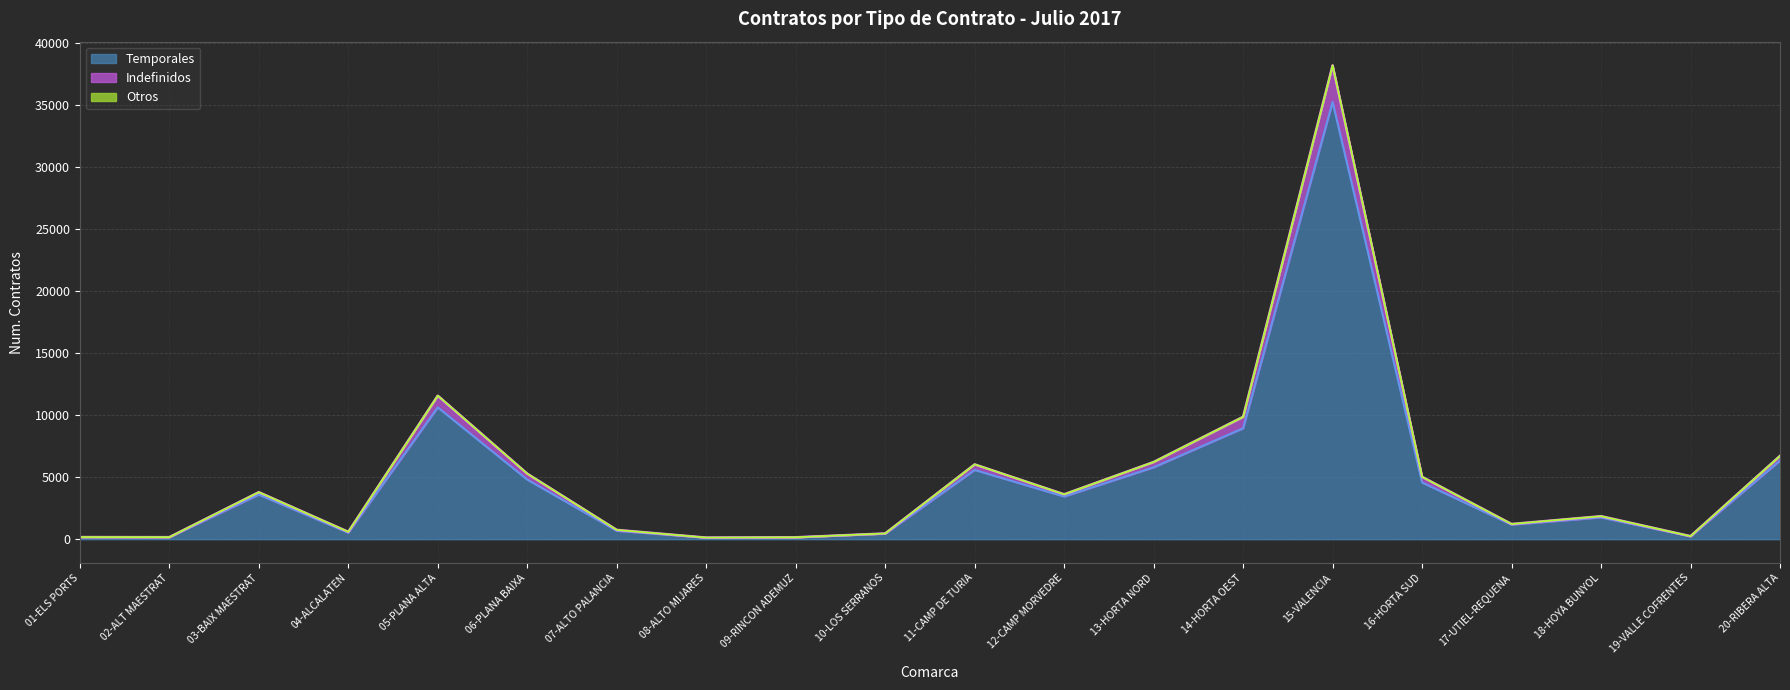

Does the chart have visible grid lines?

Yes